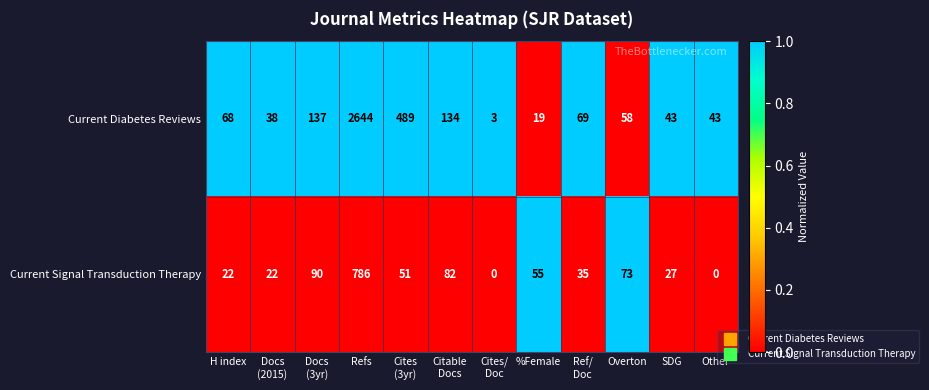

Rank the series by their maximum value, from highest to lowest.

Current Diabetes Reviews, Current Signal Transduction Therapy